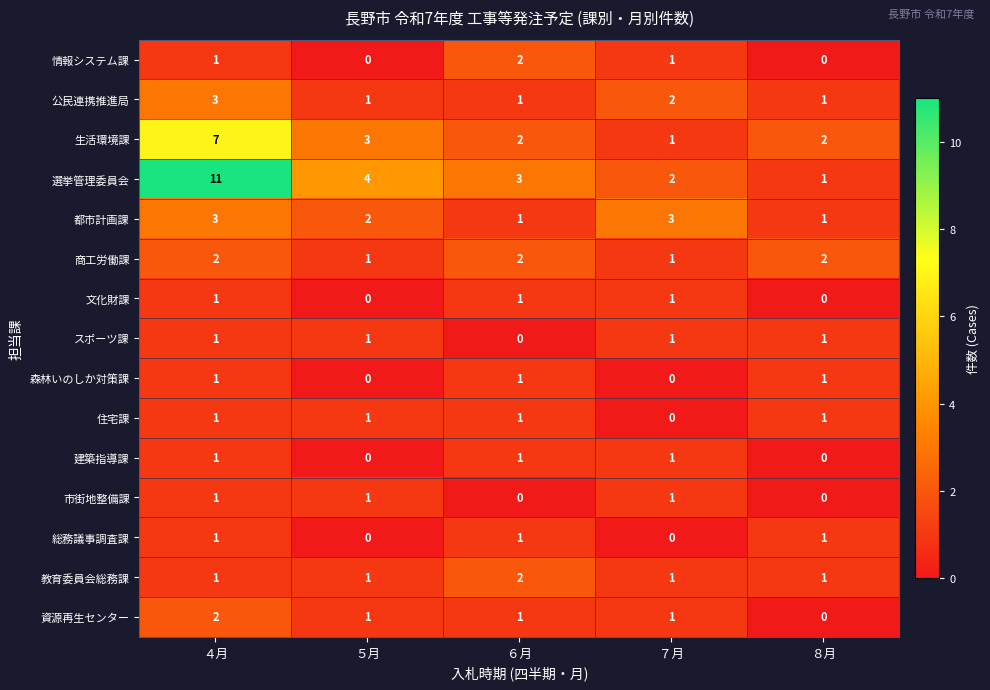

What is the total value across all series at ７月?

16